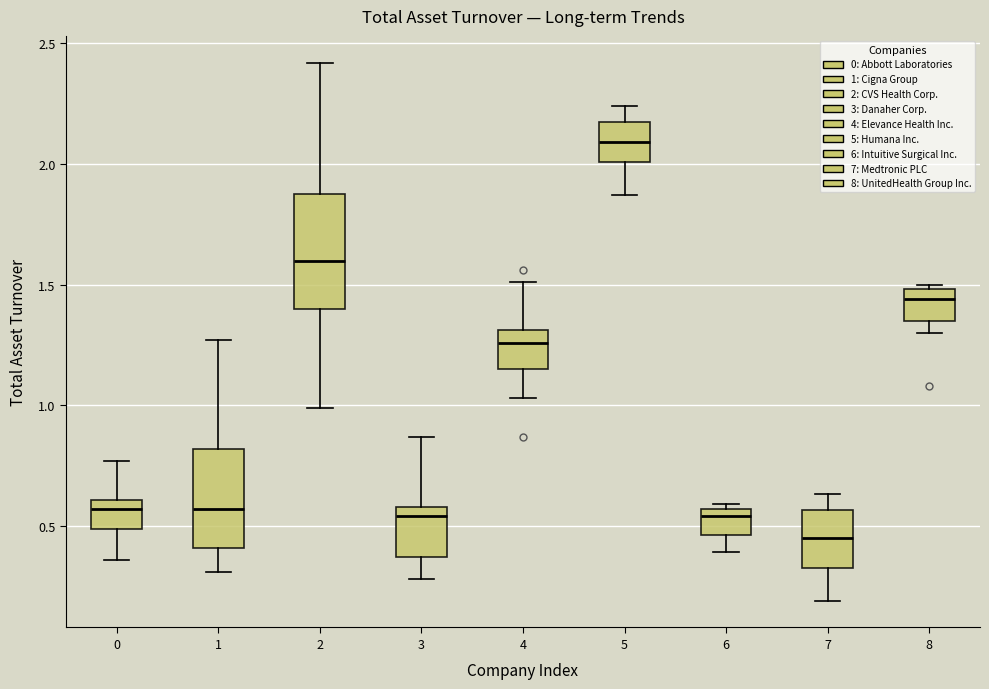

Where does the lower whisker of the box at x = 8 end on the y-axis? The values are not printed on the chart, so give them approximately, as read against the axis.

1.30